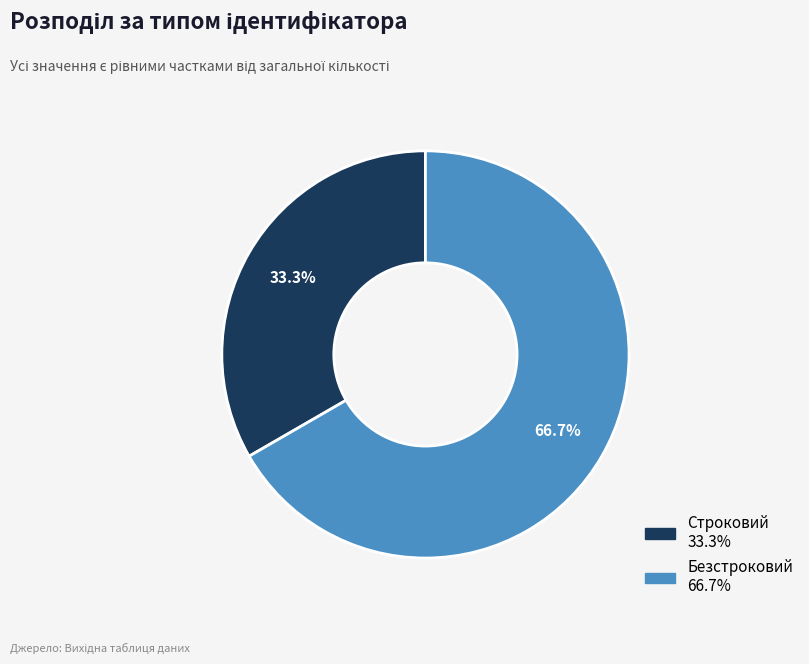

Rank the categories by value from lowest to highest.

Строковий, Безстроковий